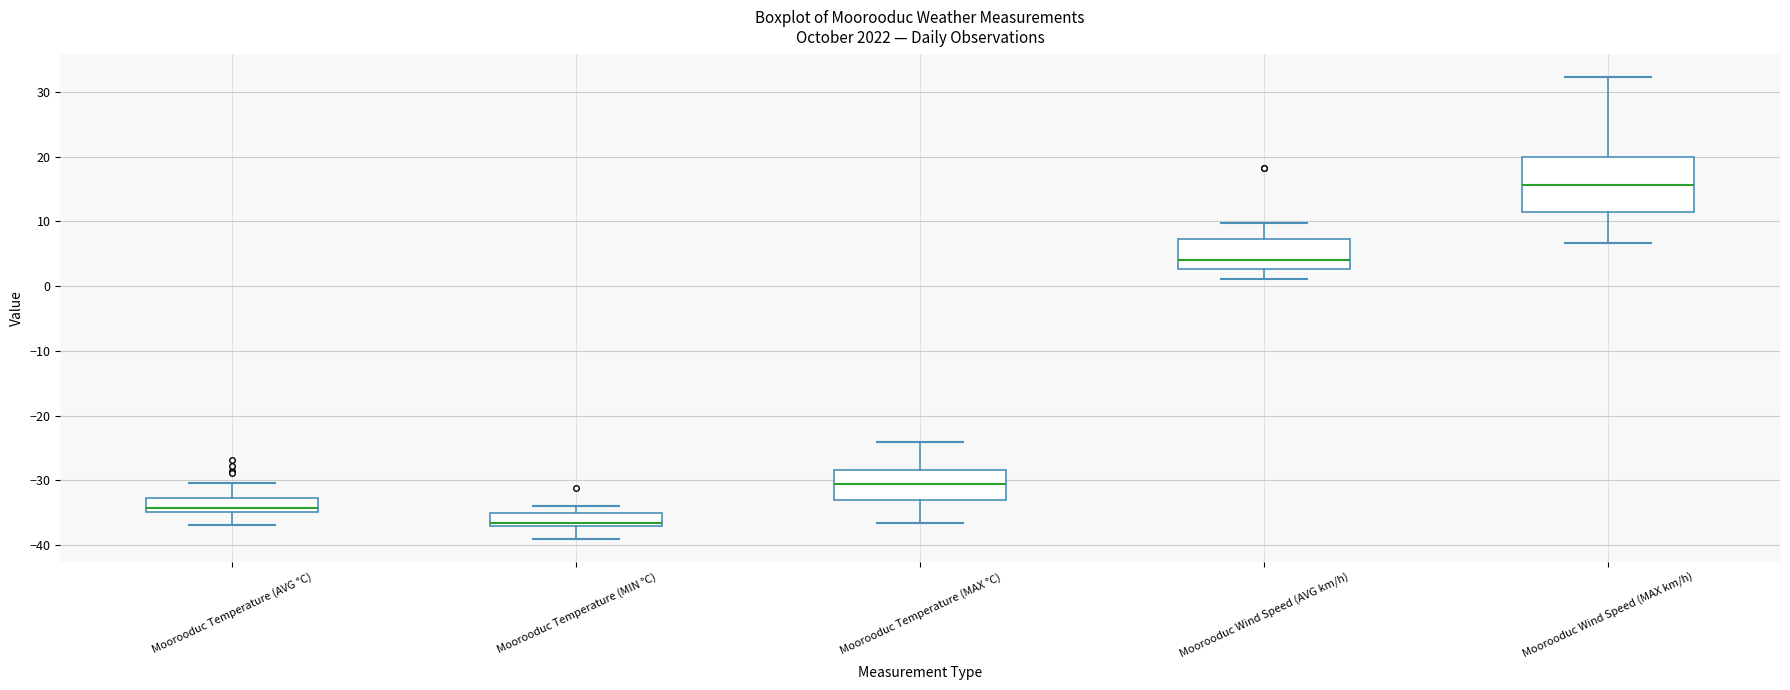

Which box's median line is the highest?

Moorooduc Wind Speed (MAX km/h)